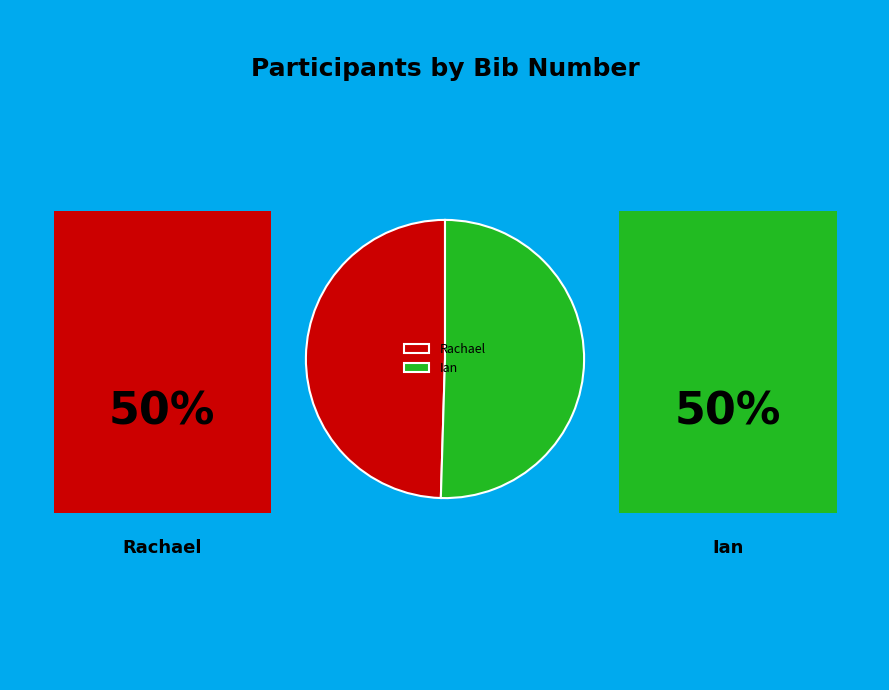

How many slices are in this pie chart?

2